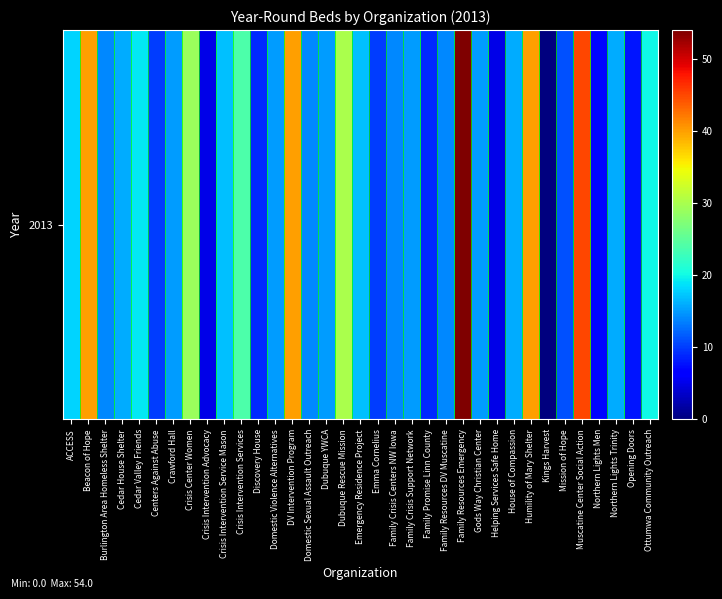

What is the change in value from Discovery House to Domestic Sexual Assault Outreach?

+5